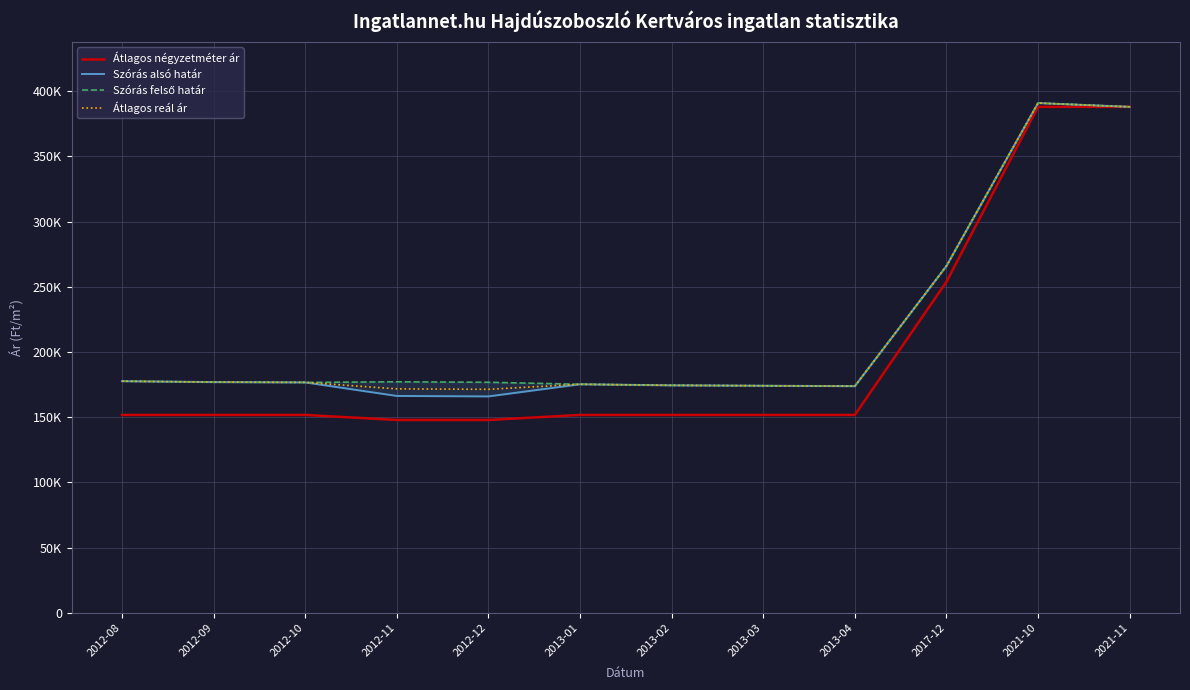

Where is the first local minimum for Szórás alsó határ?

2012-12